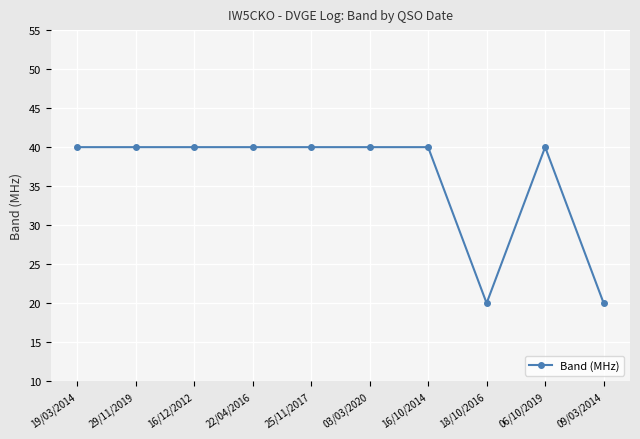

What is the minimum value shown in the chart?

20